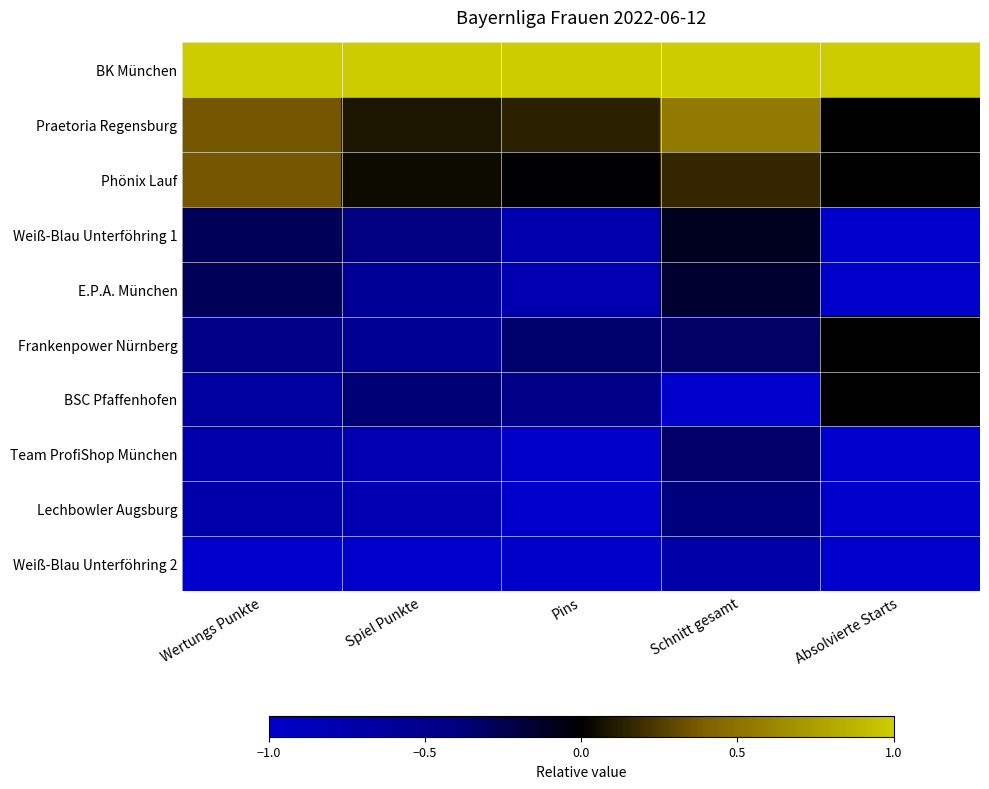

Between Pins and Wertungs Punkte, which is larger?

Pins